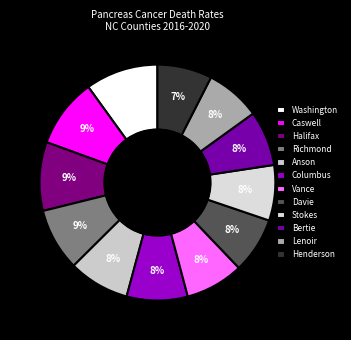

Which slice is the largest?

Washington